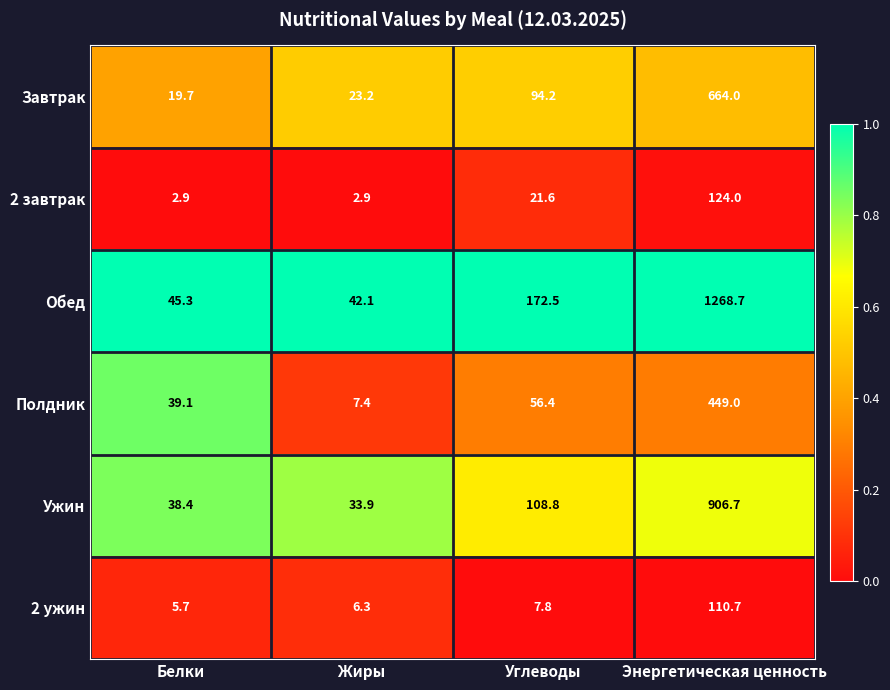

The value of Полдник at Углеводы is 56.4. True or false?

True